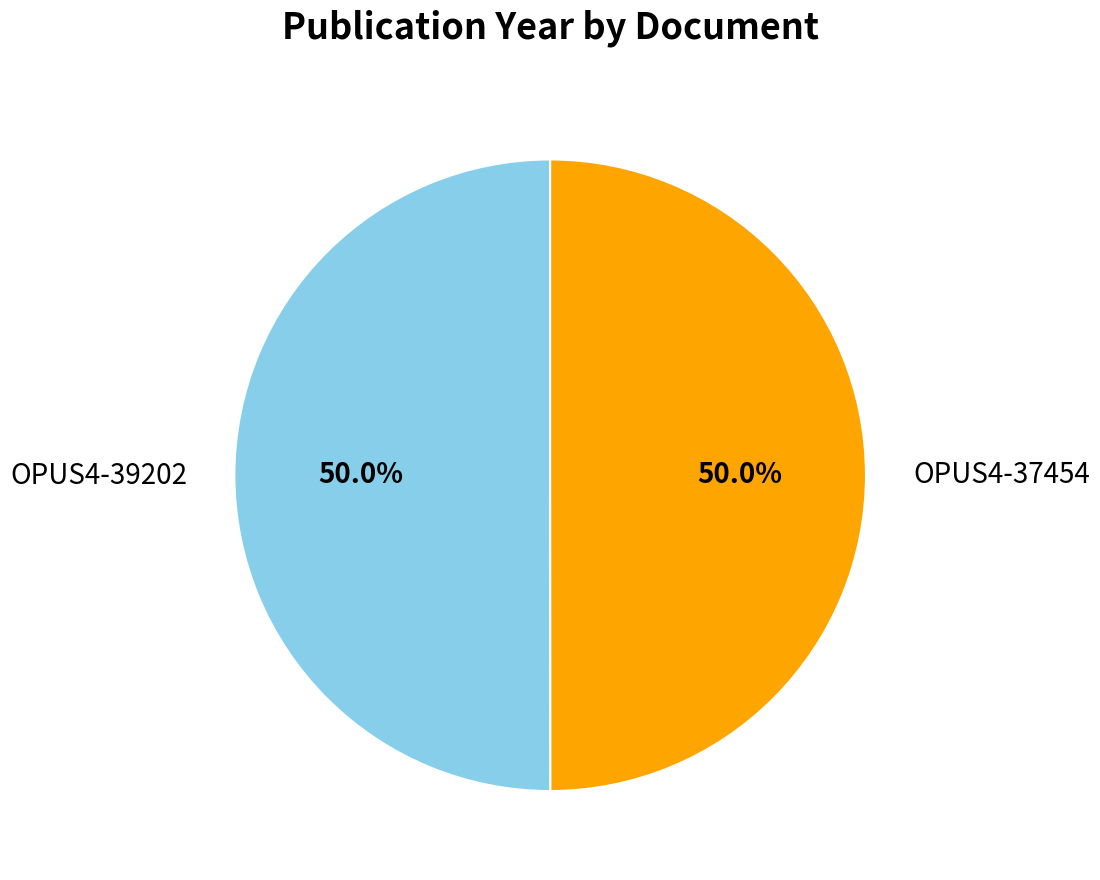

What is the largest slice in the pie chart?

OPUS4-39202